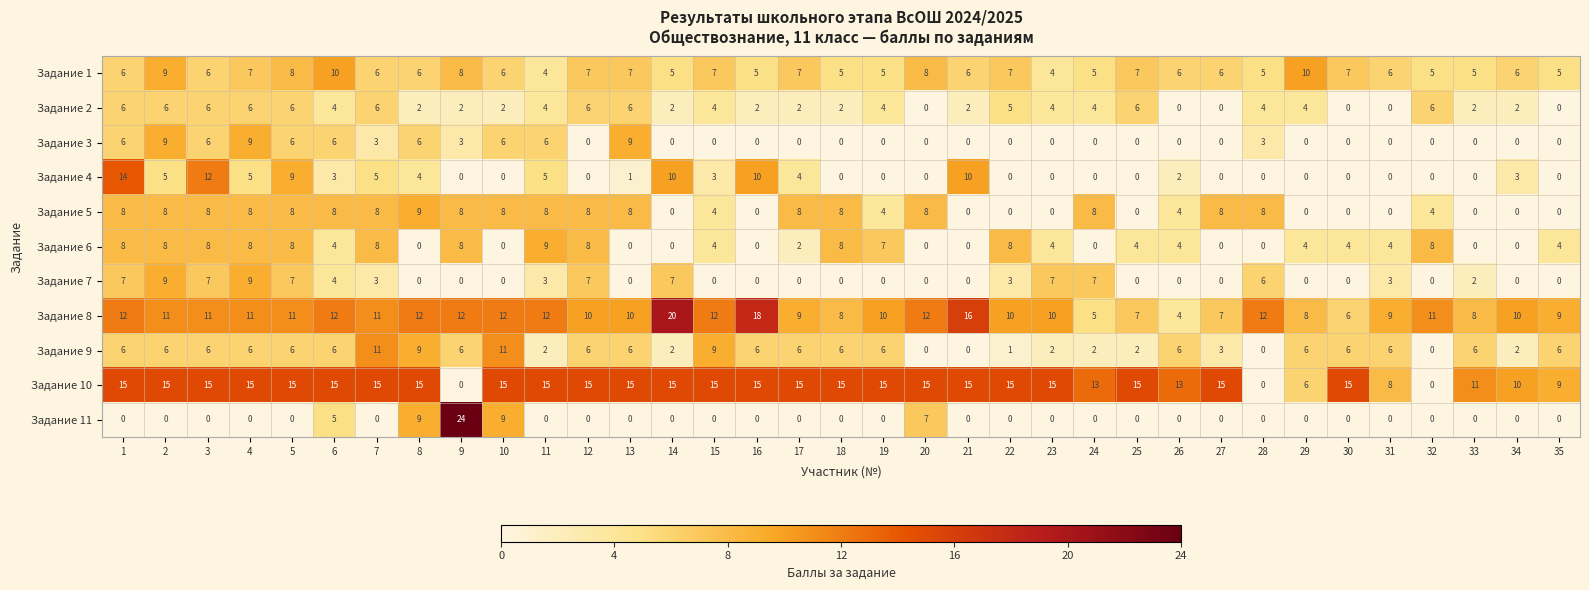

What is the maximum value for Задание 10?

15